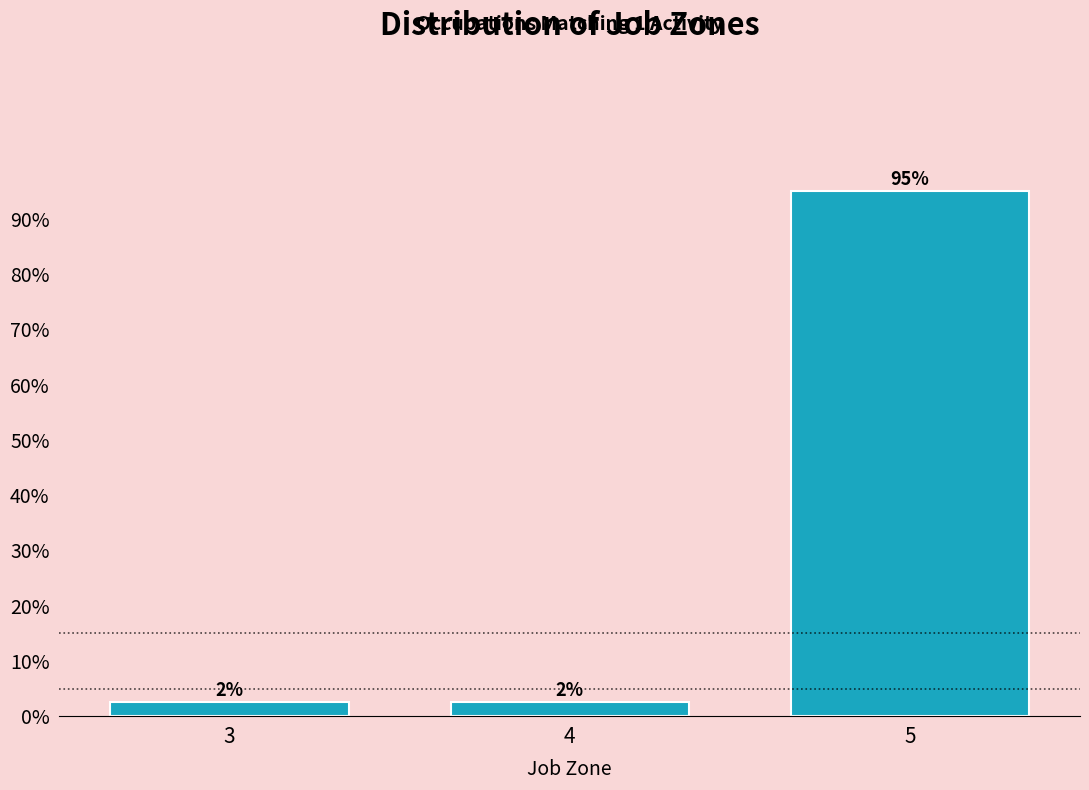

How many bars are there in total?

3